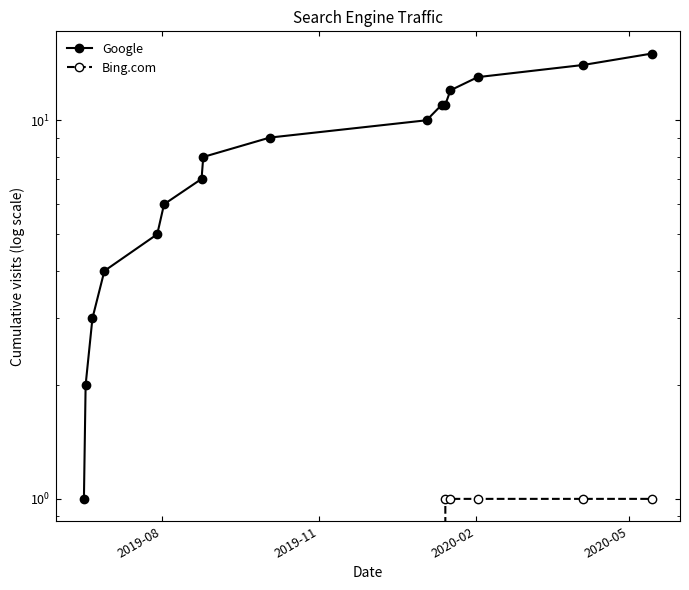

List the series in order of their overall mean, lowest first.

Bing.com, Google